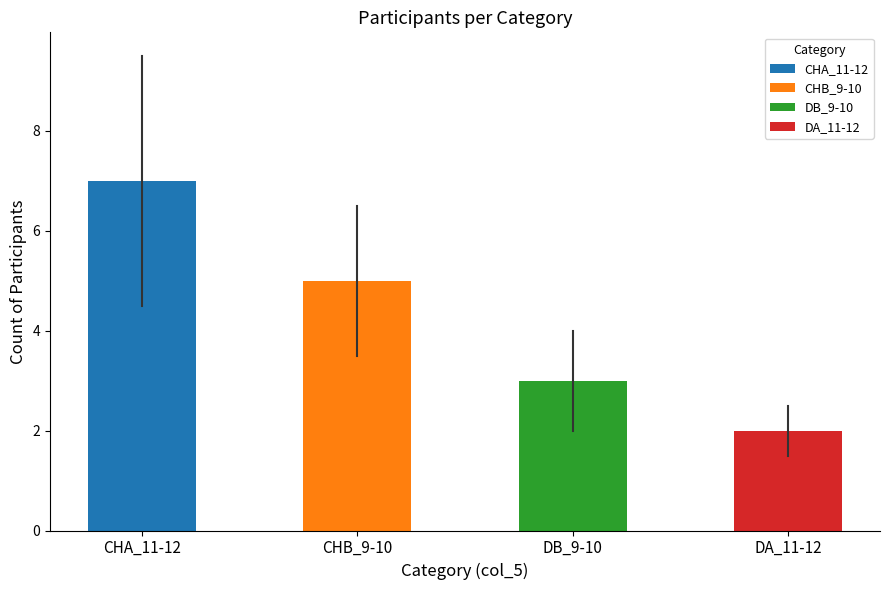

Reading right to left, list all the values displayed in this chart.

2	3	5	7